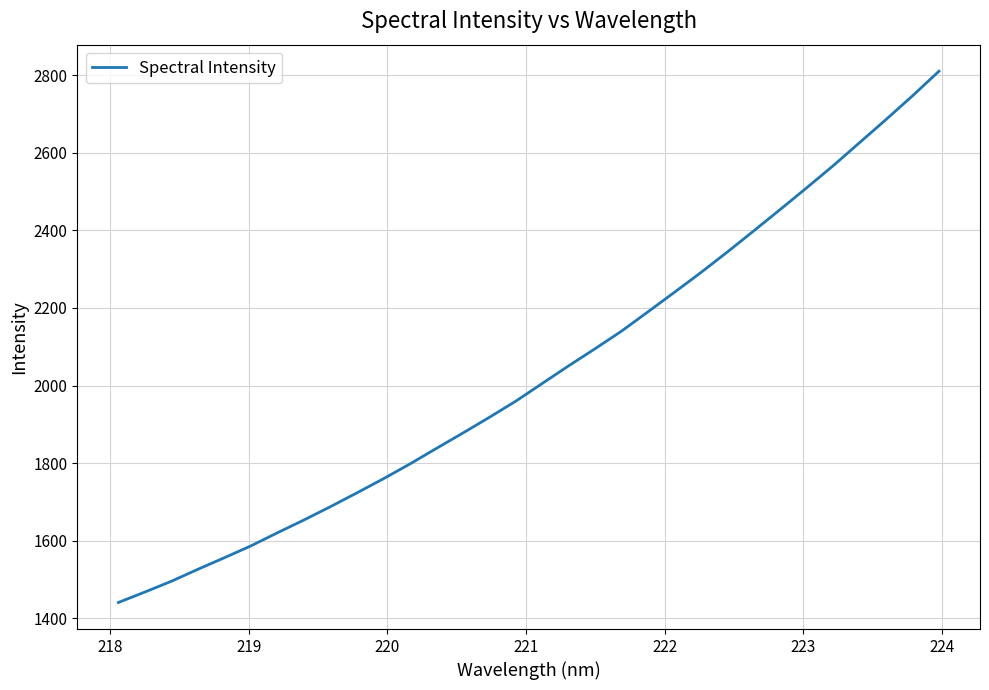

What is the greatest value displayed?

2810.8